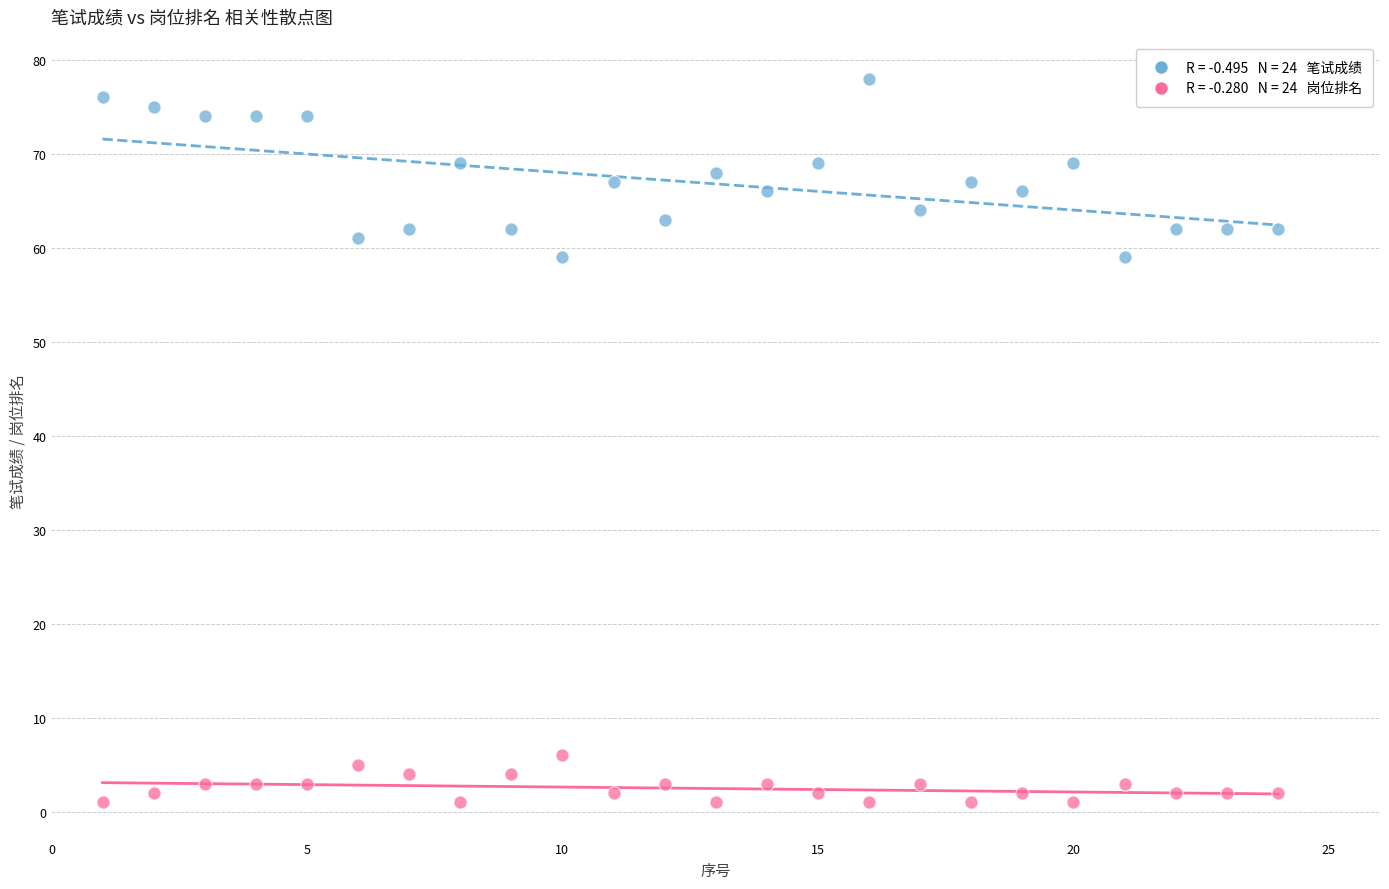

Across all data points, what is the range of Y values (max minus min)?

77